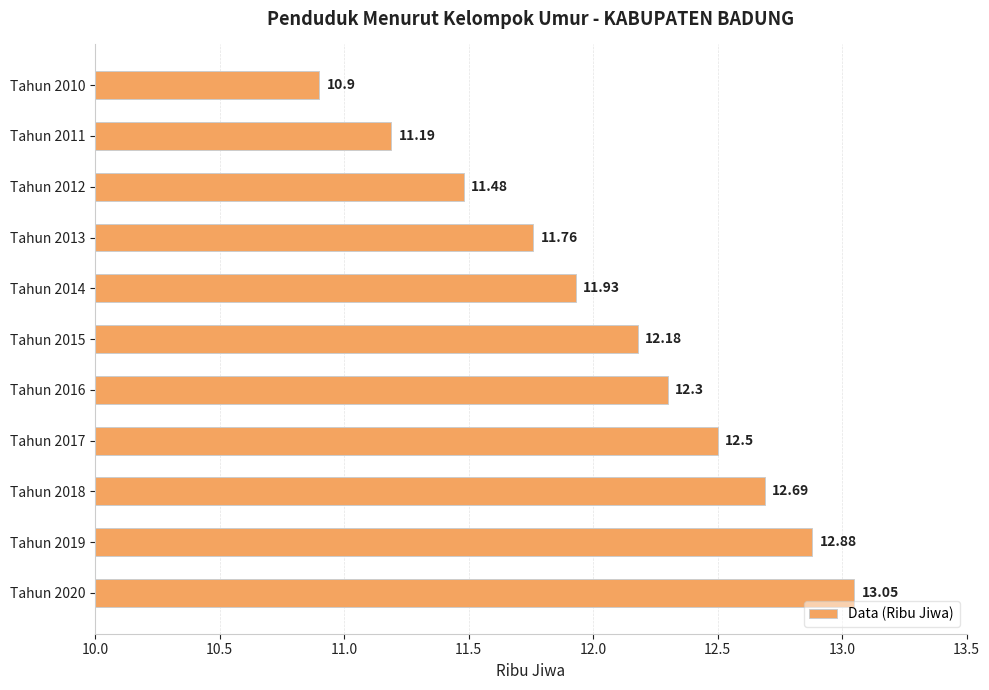

Count the number of categories in the chart.

11